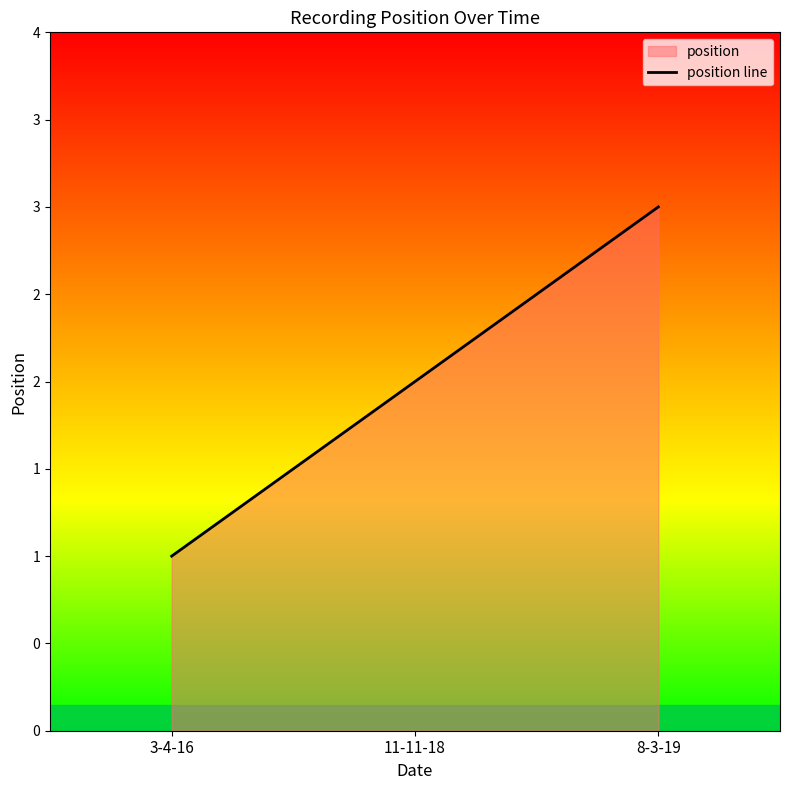

Does the chart display data point markers on the line(s)?

No